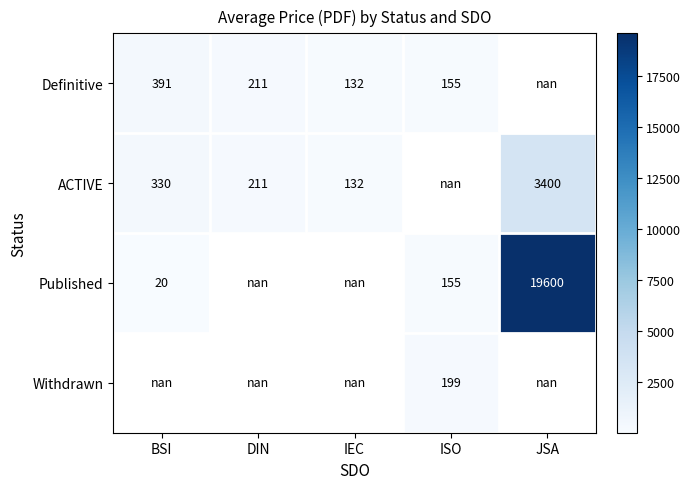

The value of Published at JSA is 19600.0. True or false?

True